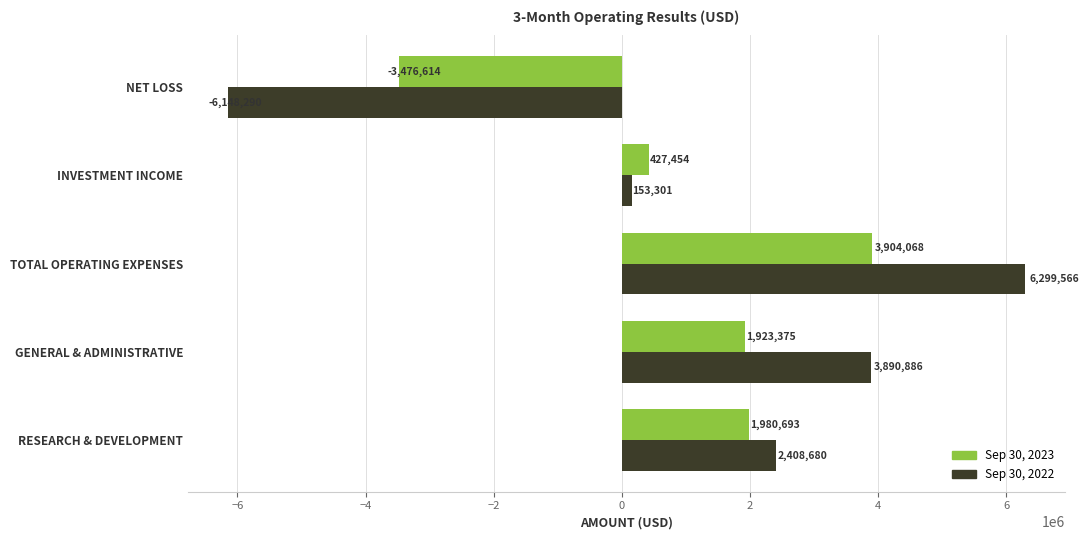

What is the greatest value displayed?

6299566